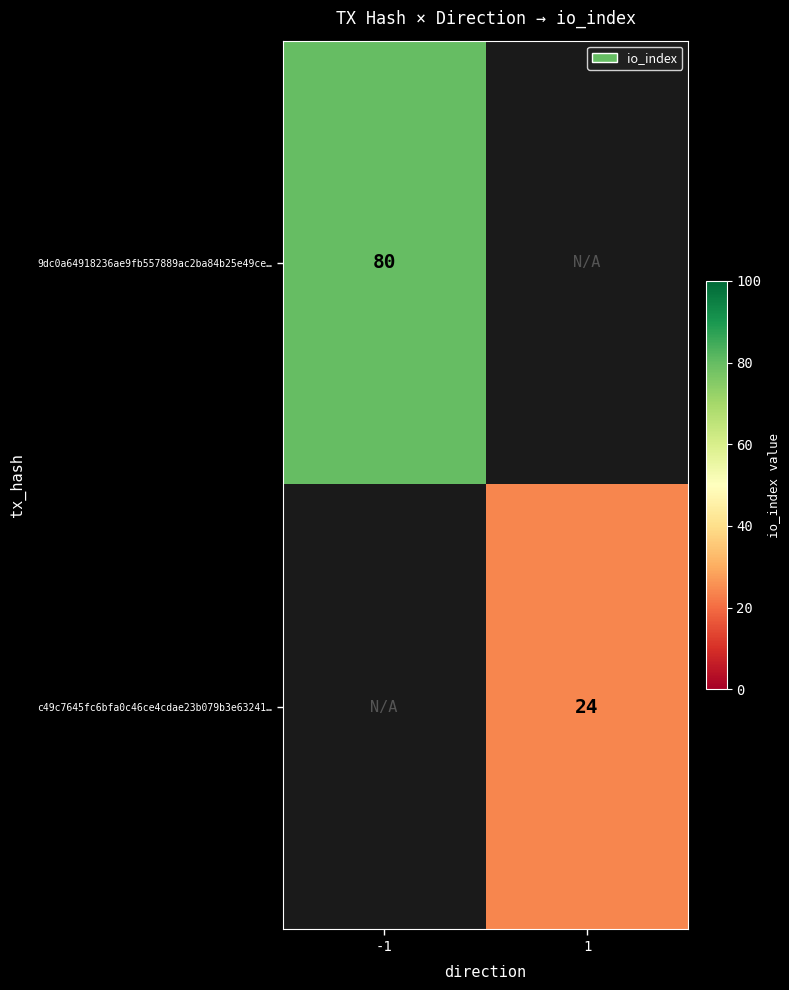

Which label corresponds to the smallest value in the chart?

1